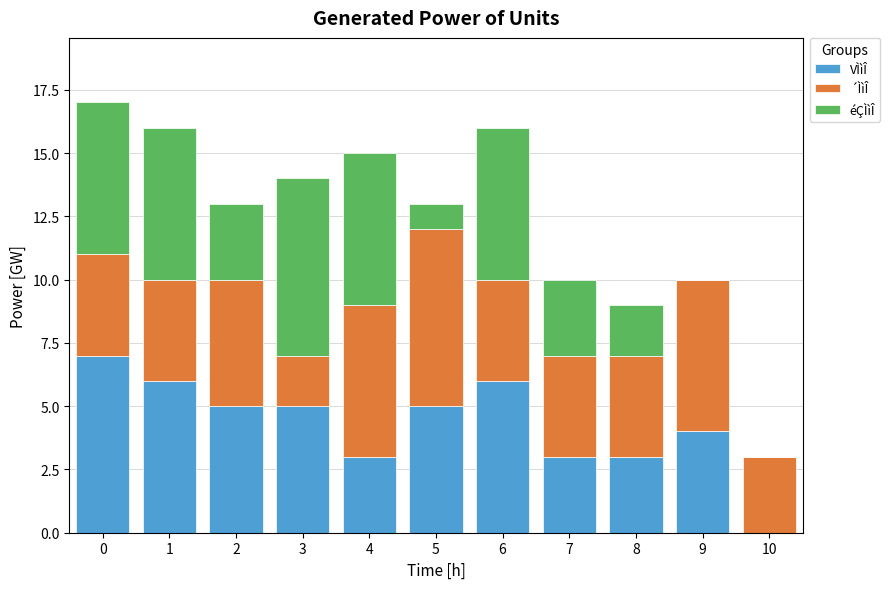

True or false: VÌìÎ has a value of 4 at 9.

True